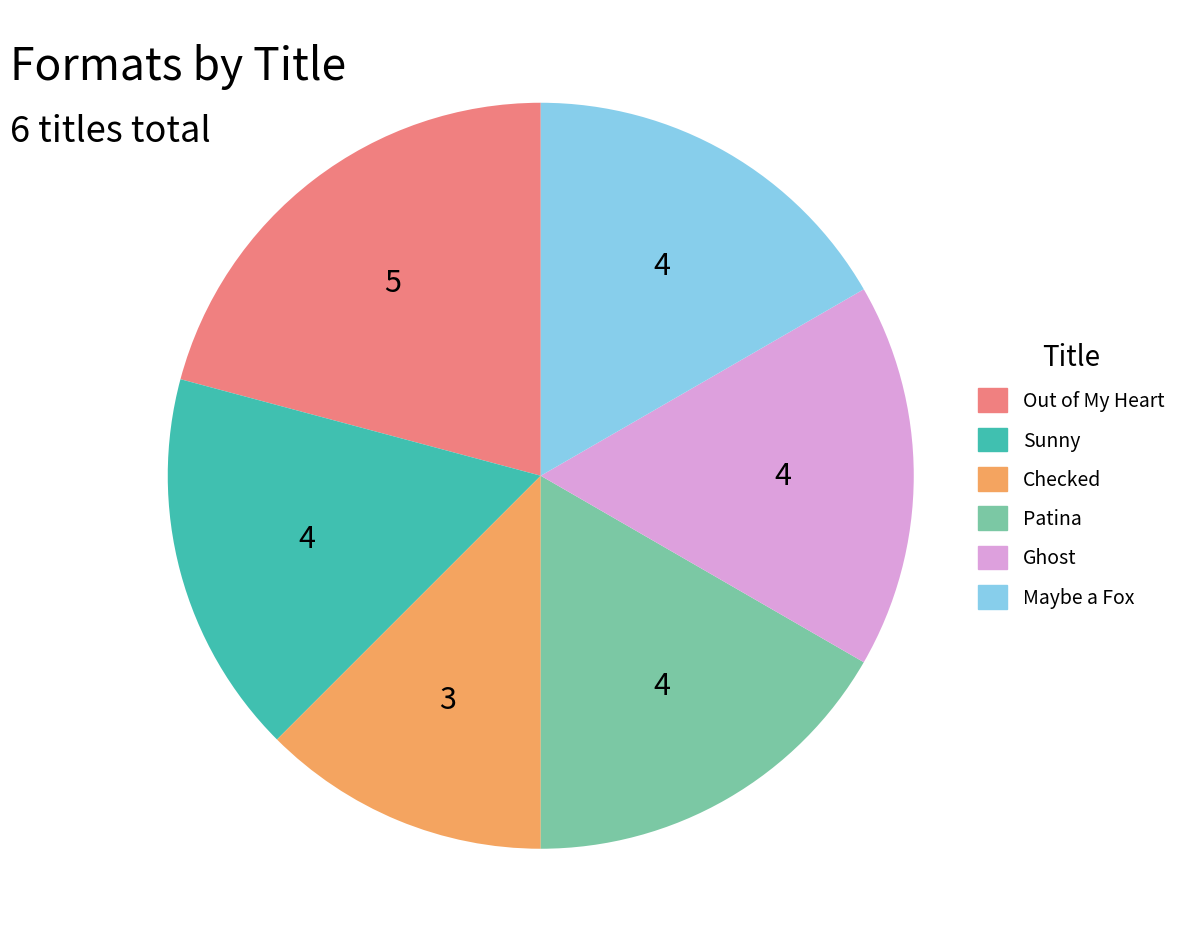

How many slices are in this pie chart?

6